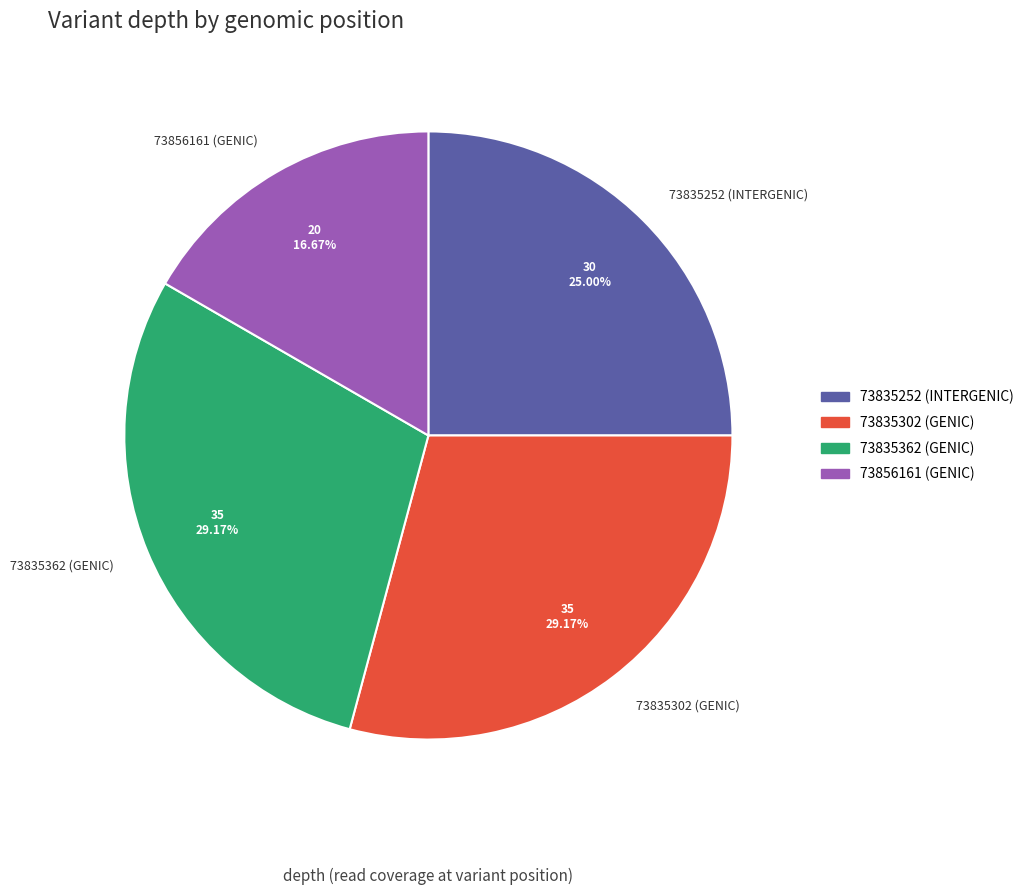

Approximately how many times larger is the value at 73856161 (GENIC) compared to 73835302 (GENIC)?

0.6